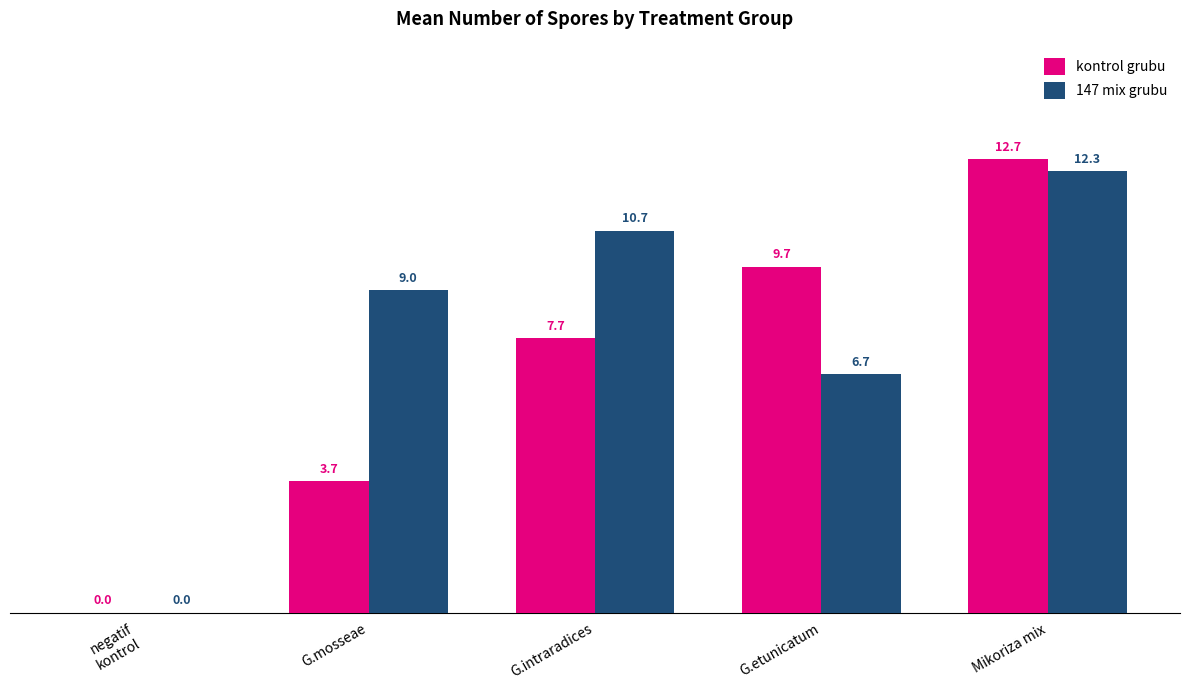

Where is 147 mix grubu nearest to the value 6?

G.etunicatum